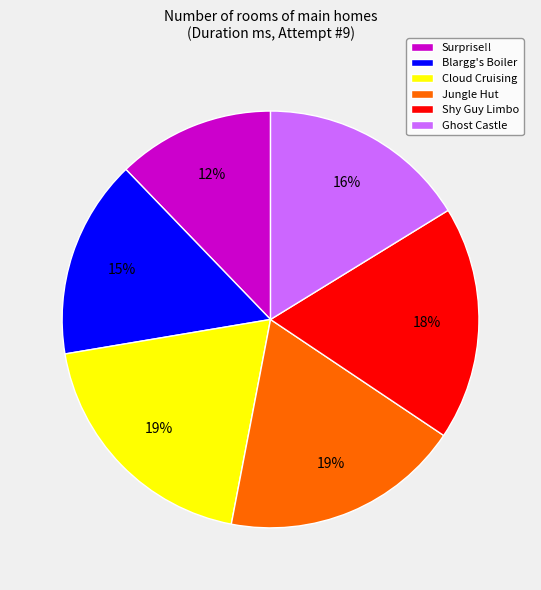

Approximately how many times larger is the value at Shy Guy Limbo compared to Ghost Castle?

1.1